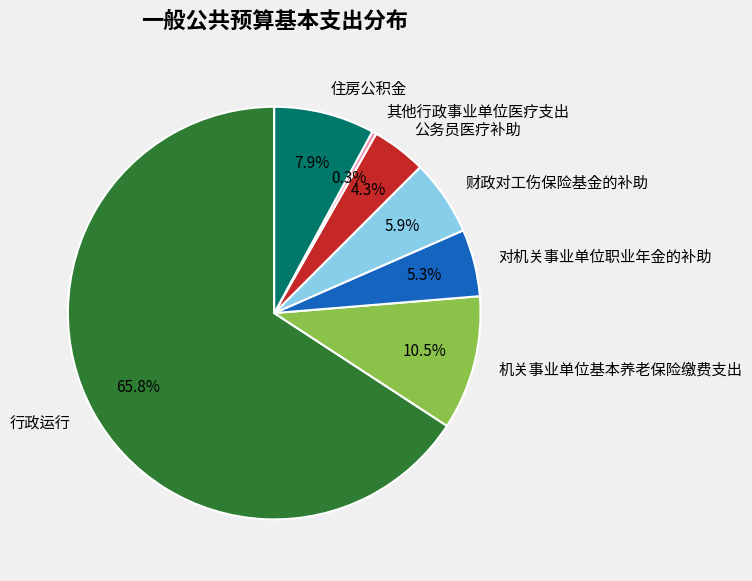

Do 行政运行 and 住房公积金 together represent more than half of the pie?

Yes